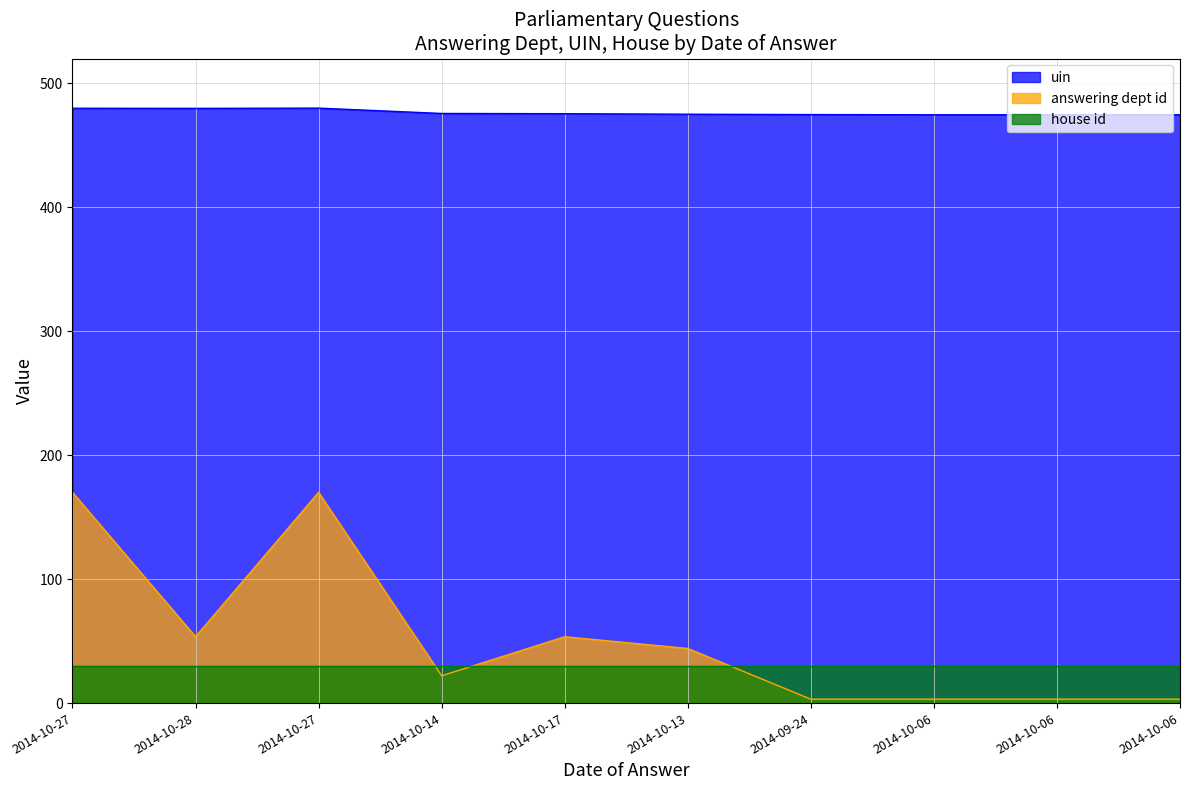

Which series changed the most between 2014-10-27 and 2014-10-27?

uin